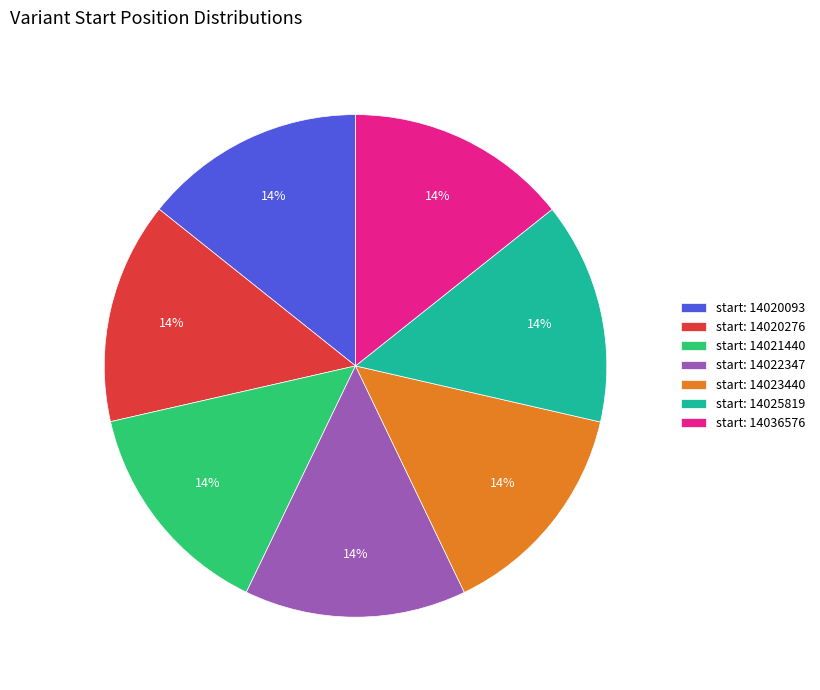

True or false: start: 14020093 accounts for 14% of the total.

True